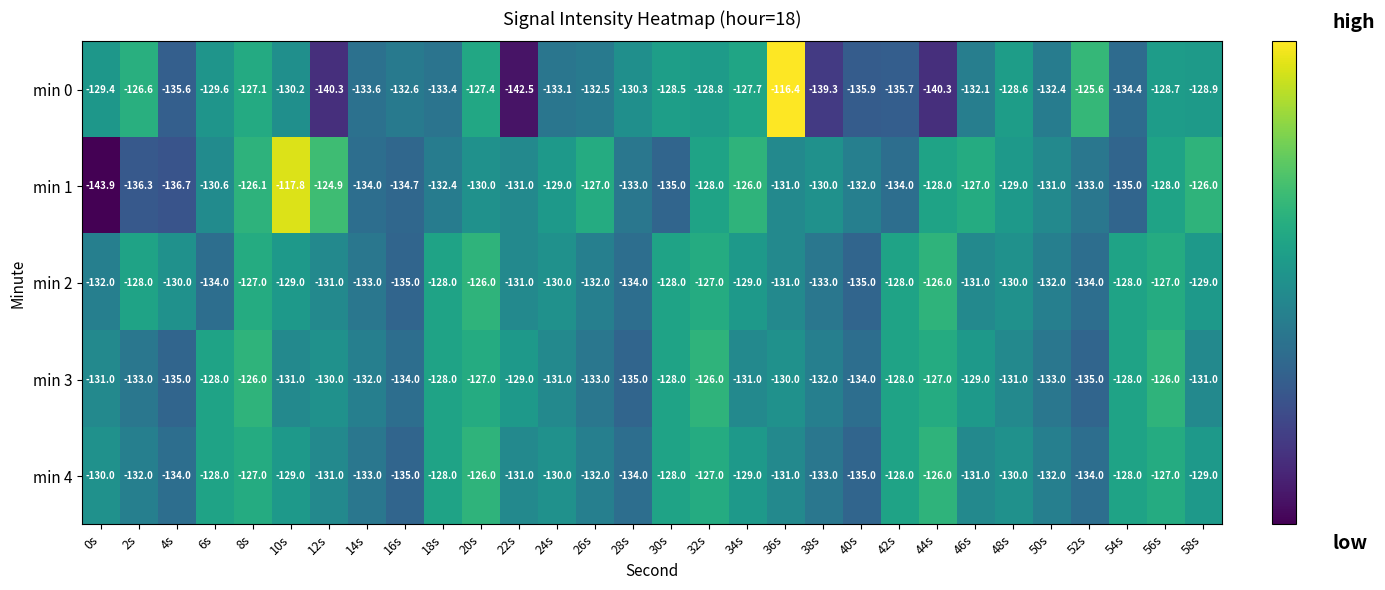

At which label does min 0 first exceed -130?

0s